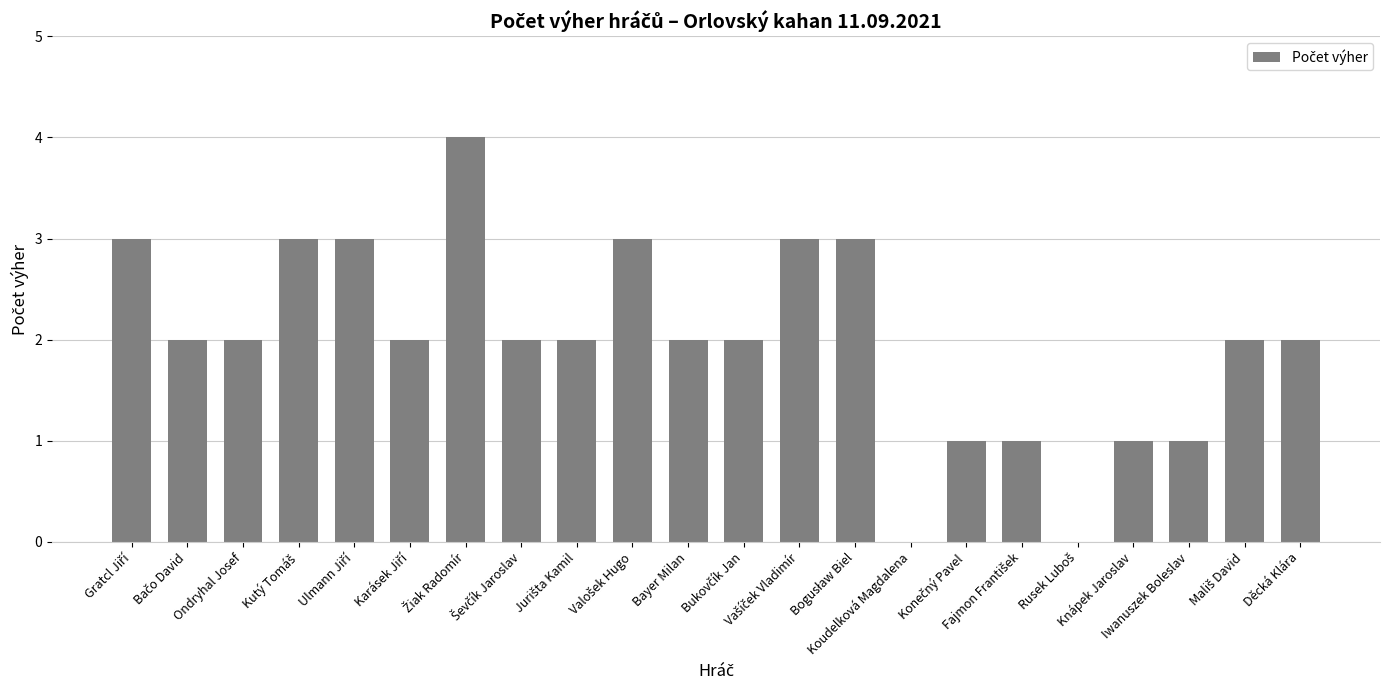

Which has a higher value, Bayer Milan or Iwanuszek Boleslav?

Bayer Milan